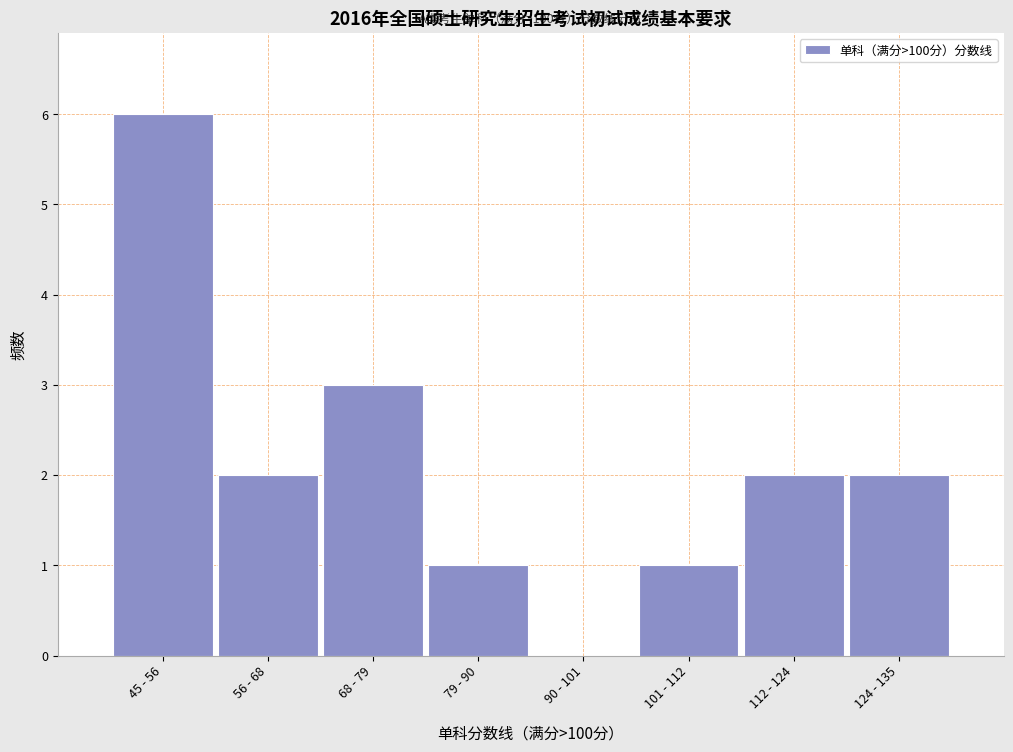

Reading left to right, list all the values displayed in this chart.

45 - 56=6	56 - 68=2	68 - 79=3	79 - 90=1	90 - 101=0	101 - 112=1	112 - 124=2	124 - 135=2